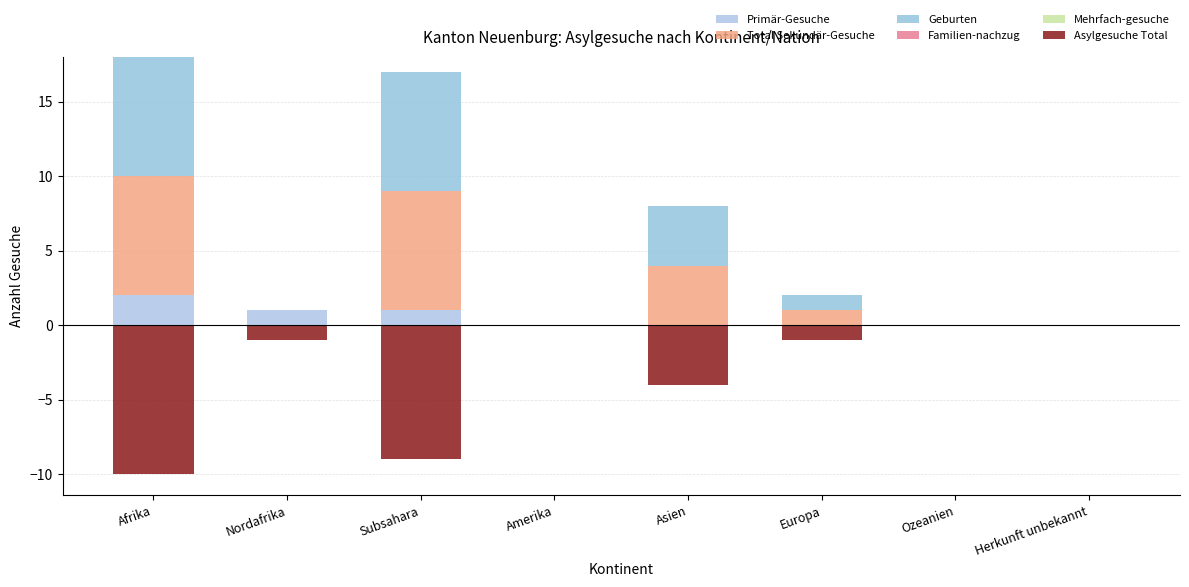

Reading left to right, list all the values displayed in this chart.

Primär-Gesuche: Afrika=2	Nordafrika=1	Subsahara=1	Amerika=0	Asien=0	Europa=0	Ozeanien=0	Herkunft unbekannt=0
Total Sekundär-Gesuche: Afrika=8	Nordafrika=0	Subsahara=8	Amerika=0	Asien=4	Europa=1	Ozeanien=0	Herkunft unbekannt=0
Geburten: Afrika=8	Nordafrika=0	Subsahara=8	Amerika=0	Asien=4	Europa=1	Ozeanien=0	Herkunft unbekannt=0
Familien-nachzug: Afrika=0	Nordafrika=0	Subsahara=0	Amerika=0	Asien=0	Europa=0	Ozeanien=0	Herkunft unbekannt=0
Mehrfach-gesuche: Afrika=0	Nordafrika=0	Subsahara=0	Amerika=0	Asien=0	Europa=0	Ozeanien=0	Herkunft unbekannt=0
Asylgesuche Total: Afrika=-10	Nordafrika=-1	Subsahara=-9	Amerika=0	Asien=-4	Europa=-1	Ozeanien=0	Herkunft unbekannt=0